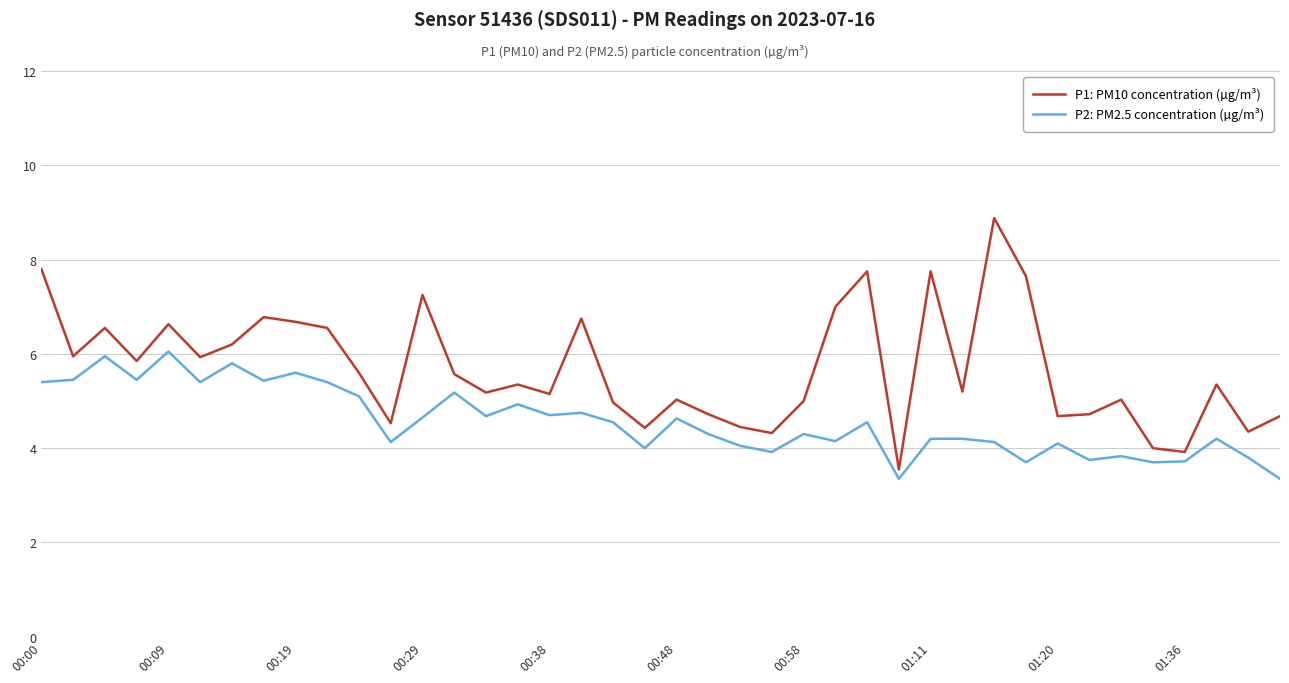

What is the difference between the maximum and minimum values in the P1: PM10 concentration (µg/m³) series?

5.3